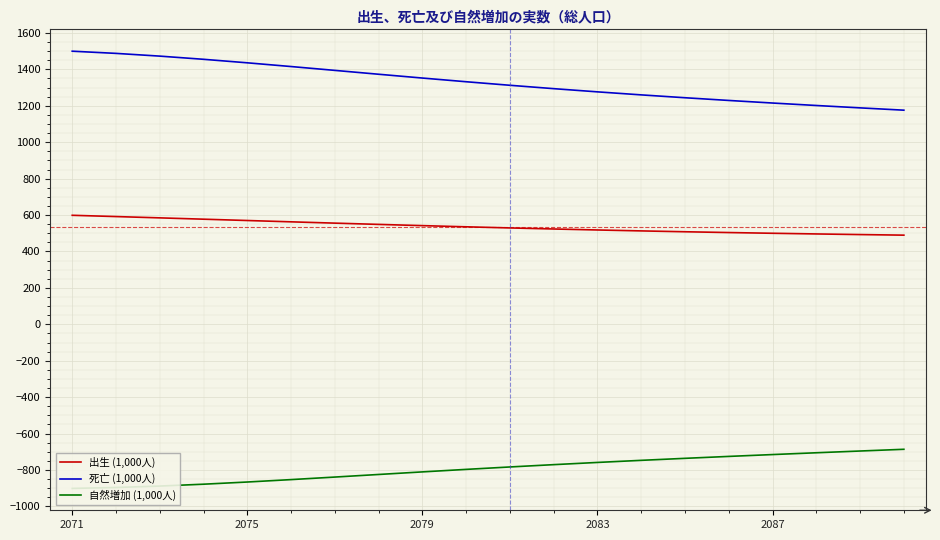

True or false: 死亡 (1,000人) and 自然増加 (1,000人) cross at least once.

False